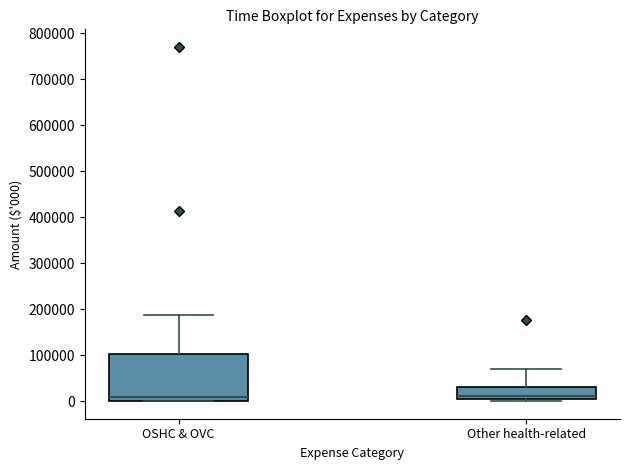

Comparing the boxes themselves (not the whiskers), which one is the tallest?

OSHC & OVC